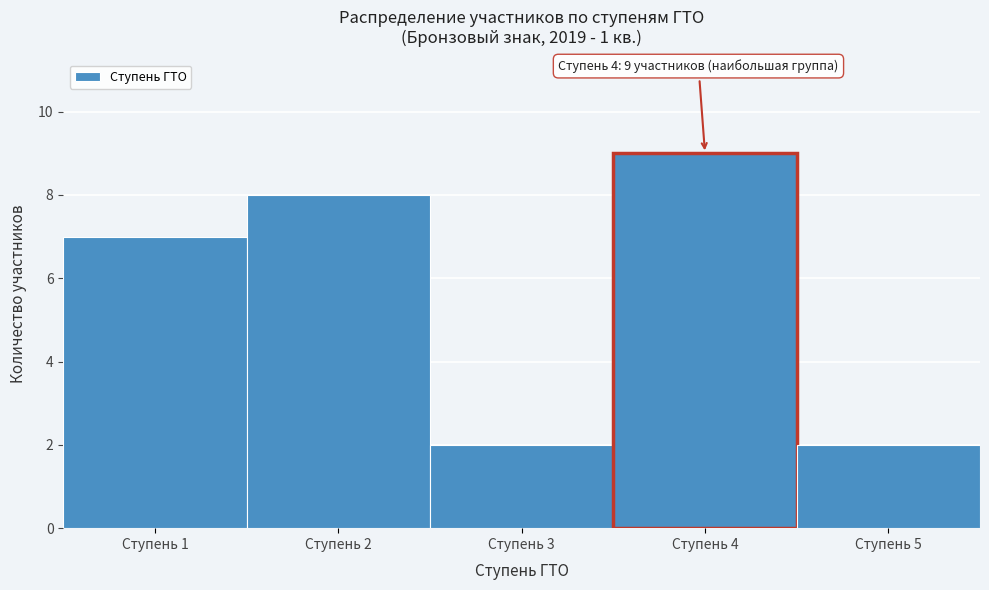

Over which range of the x-axis is the bar tallest?

3.5 to 4.5